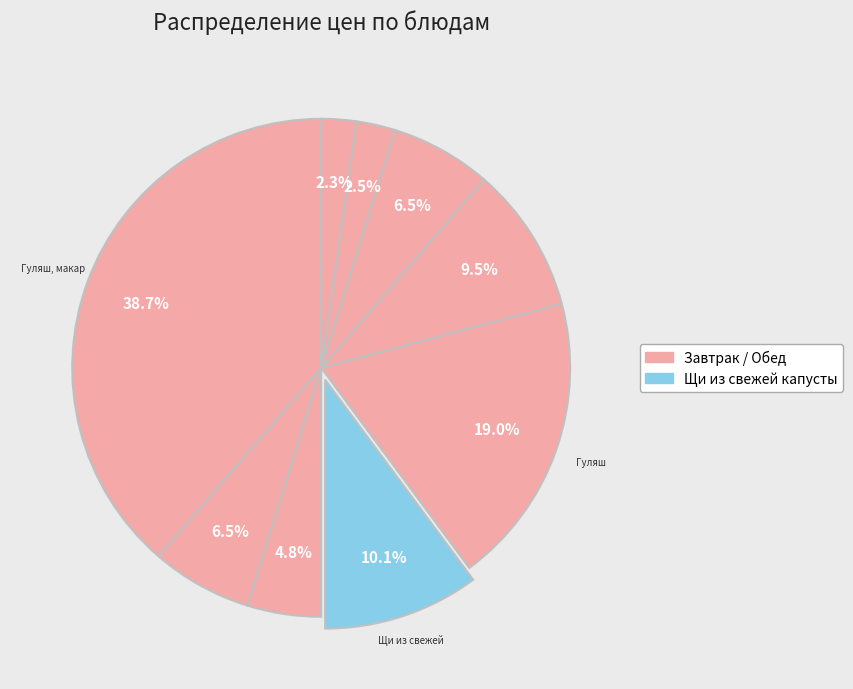

How many segments does this pie chart have?

9